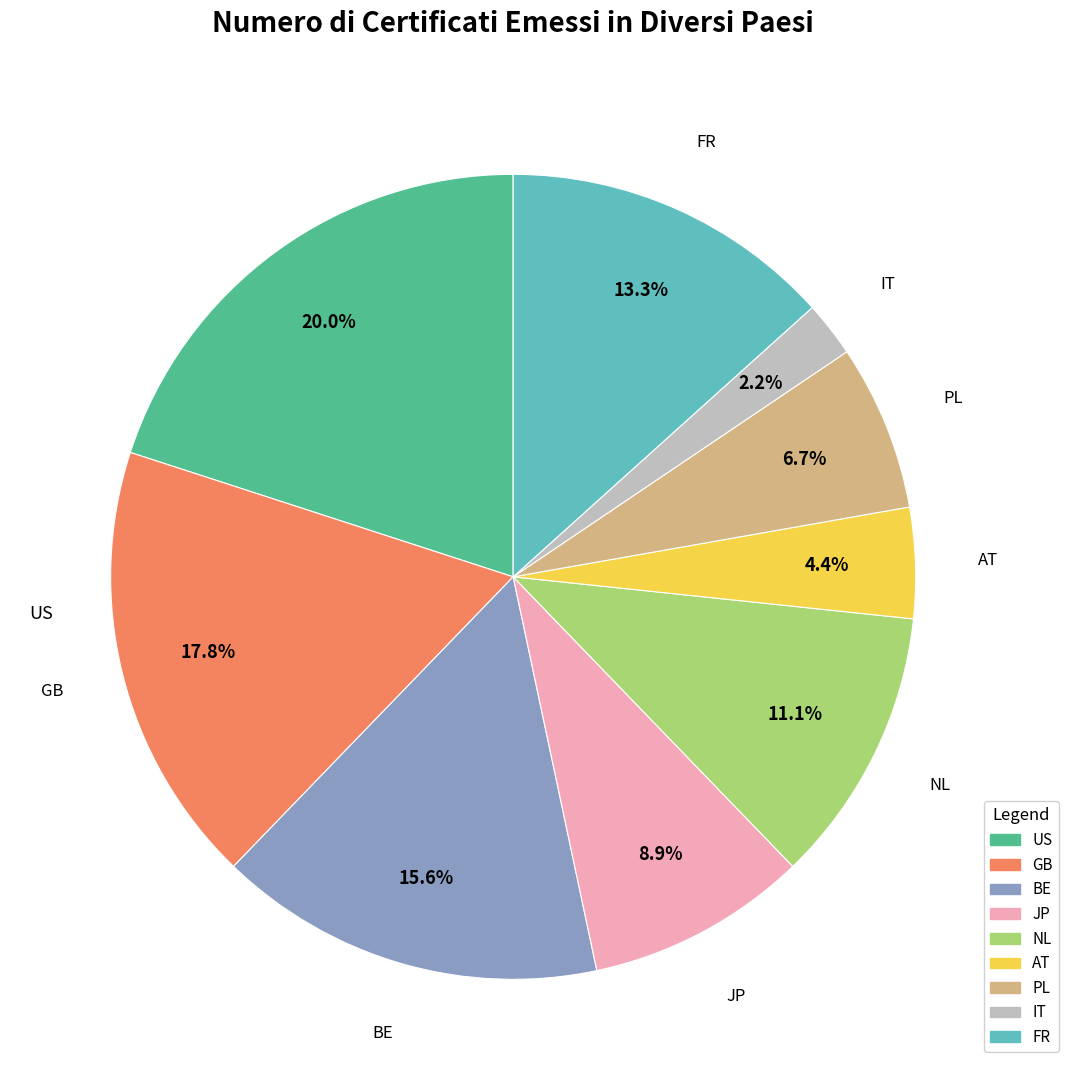

Does any single category account for the majority?

No